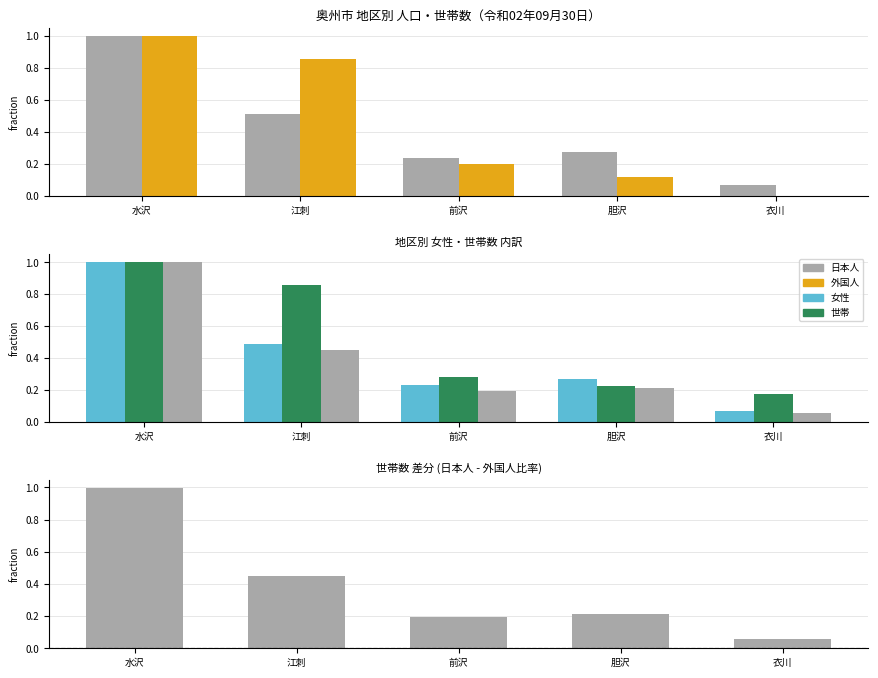

What is the average value of the 女(日本人) series?

0.4